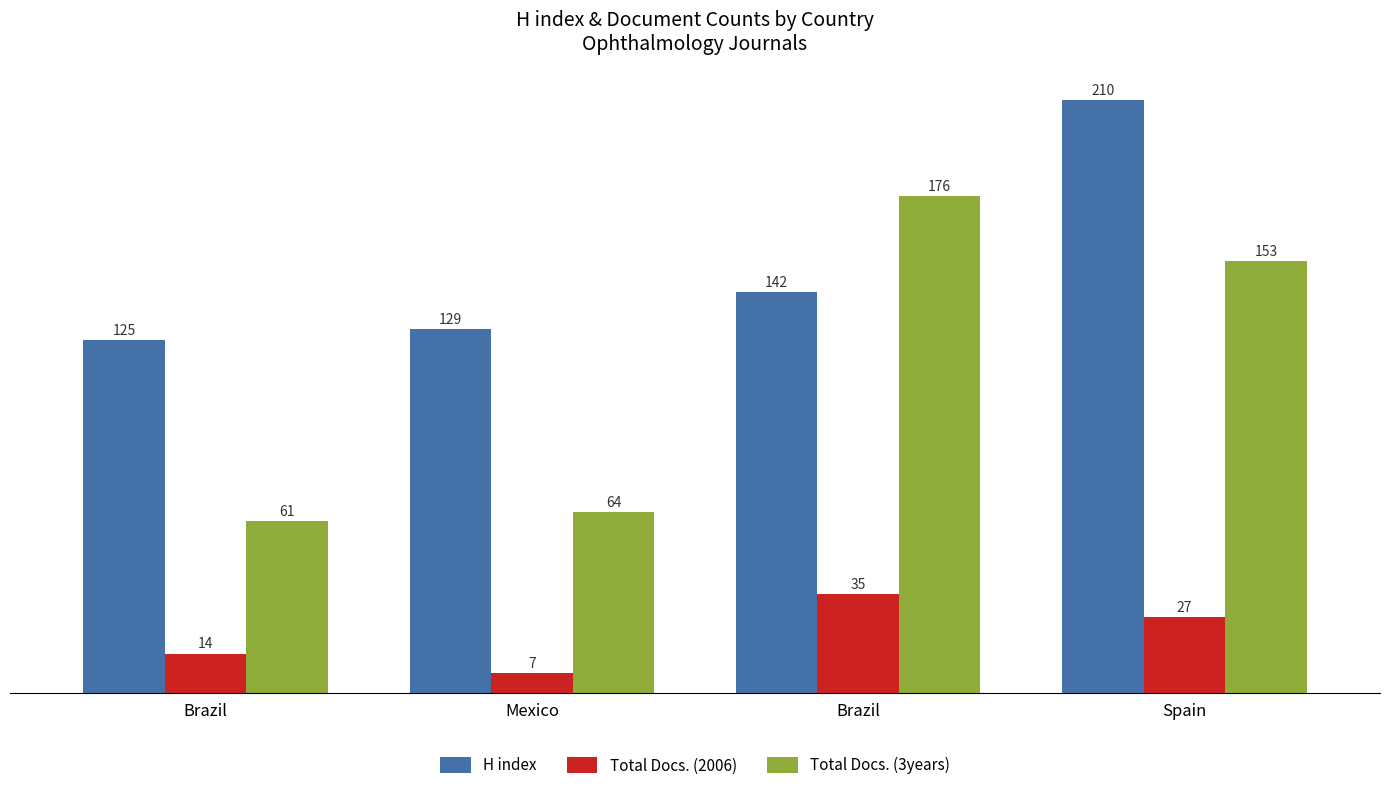

Which series has the widest spread of values?

Total Docs. (3years)